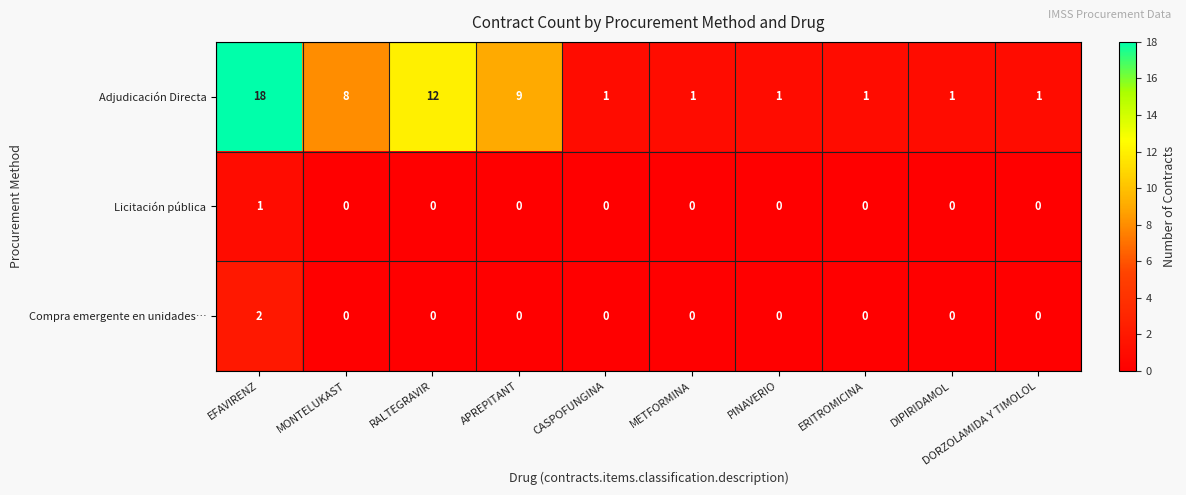

What is the greatest value displayed?

18